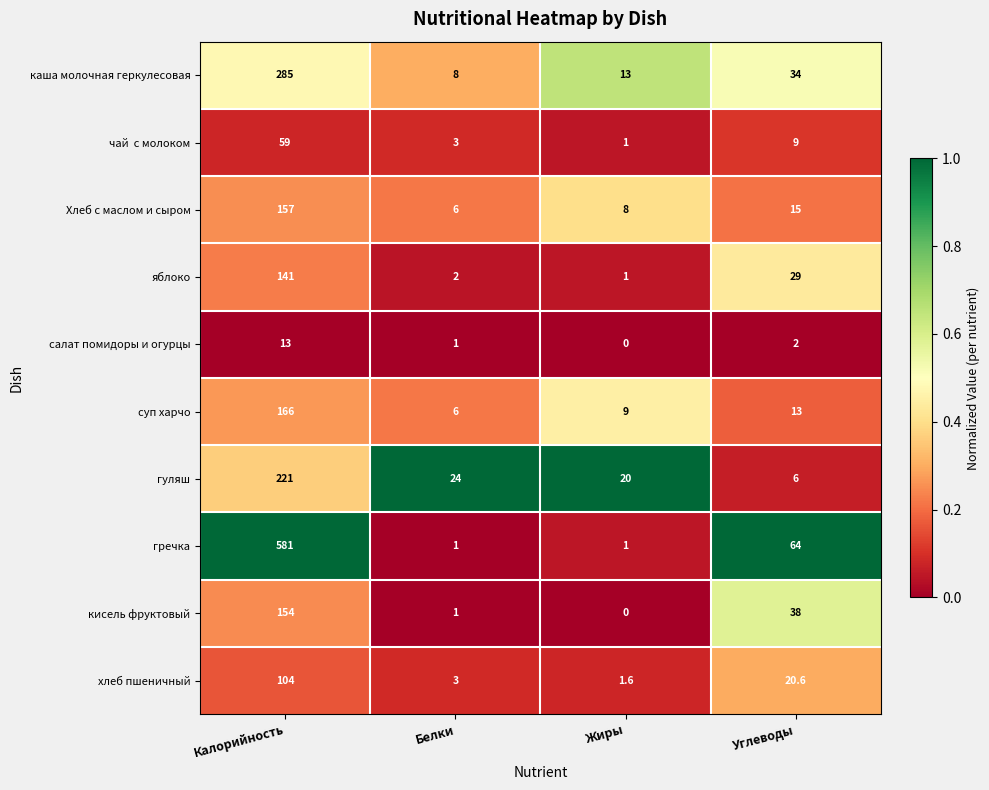

Which series has the largest total across all categories?

гречка